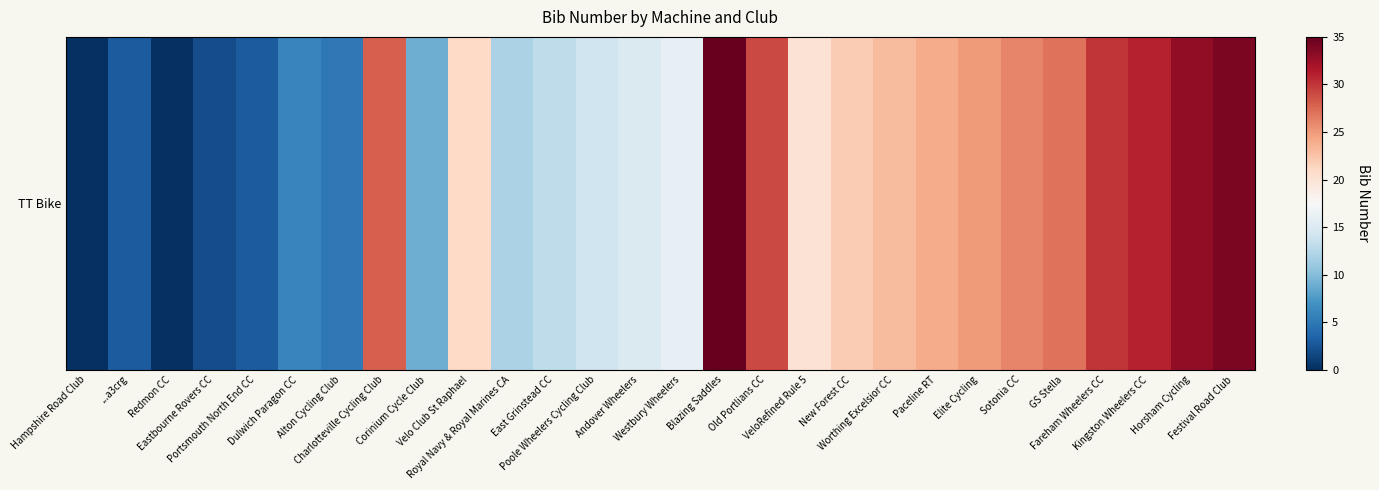

What is the sum of the values at VeloRefined Rule 5 and Horsham Cycling?

53